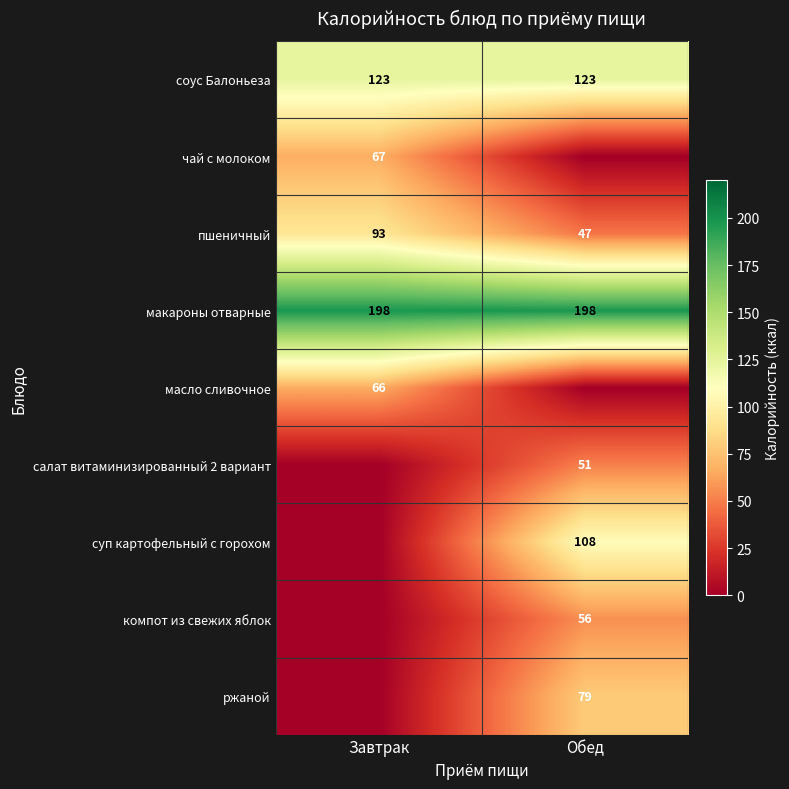

What is the sum of the макароны отварные values at Завтрак and Обед?

396